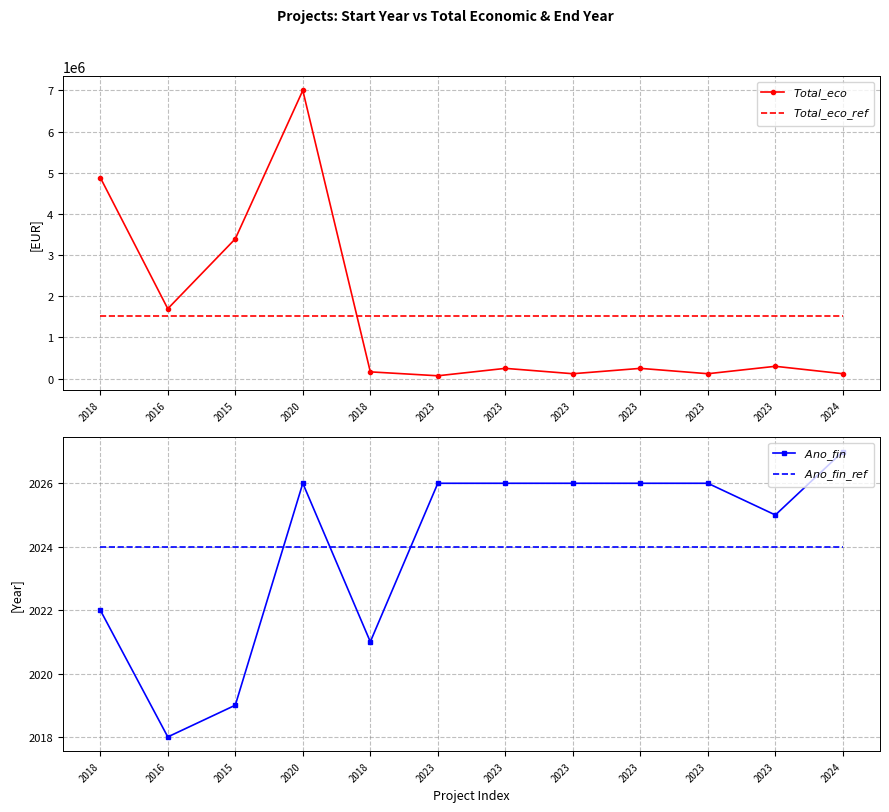

What is the sum of the $Ano\_fin\_ref$ values at 2020 and 2023?

4048.0